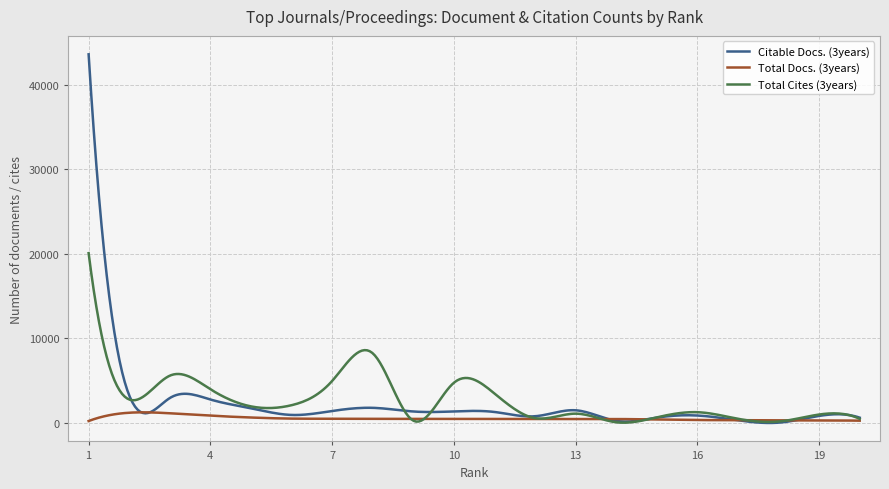

What is the difference between the maximum and minimum values in the Total Cites (3years) series?

20082.3